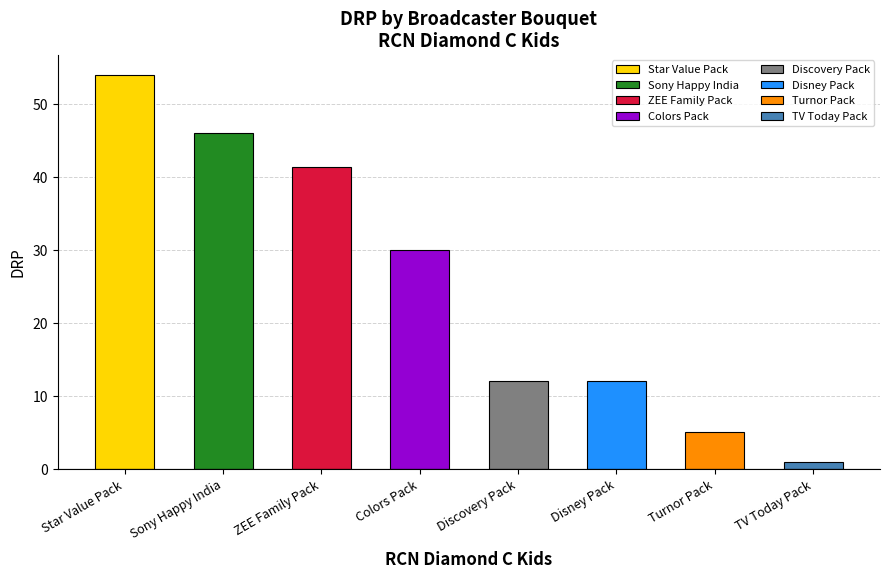

Reading right to left, list all the values displayed in this chart.

TV Today Pack=1.0	Turnor Pack=5.0	Disney Pack=12.0	Discovery Pack=12.0	Colors Pack=30.0	ZEE Family Pack=41.3	Sony Happy India=46.0	Star Value Pack=54.0